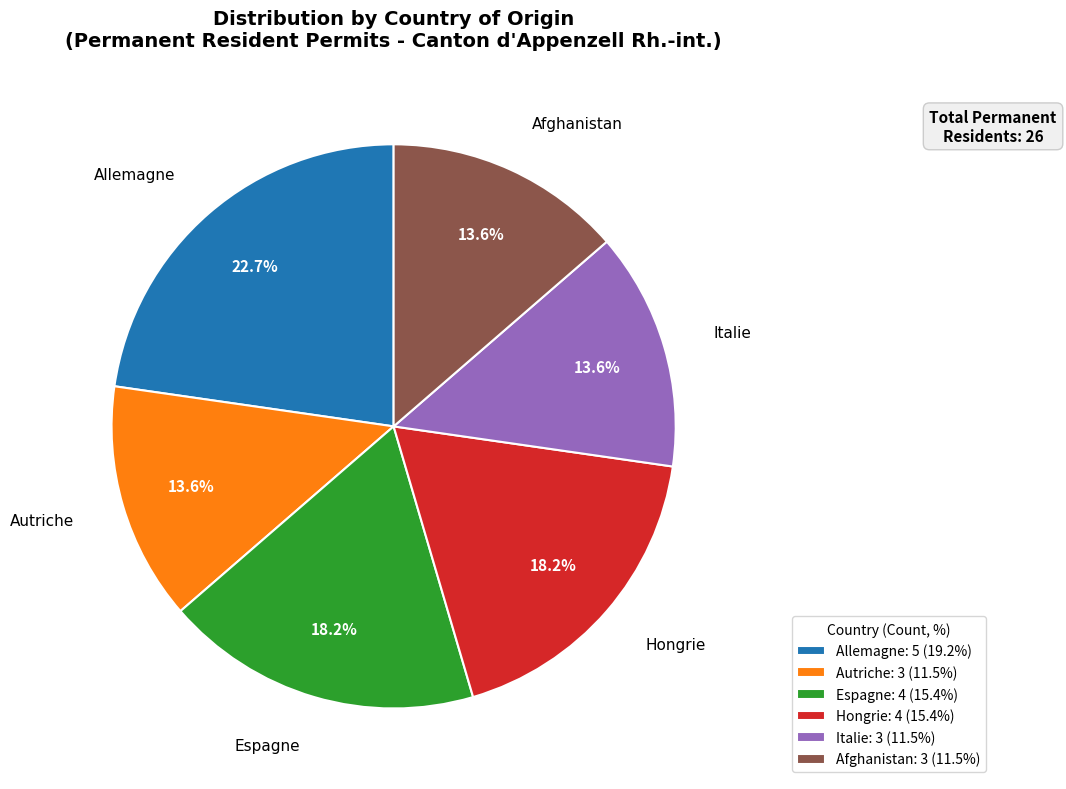

What percentage do Allemagne and Hongrie together represent?

40.9%